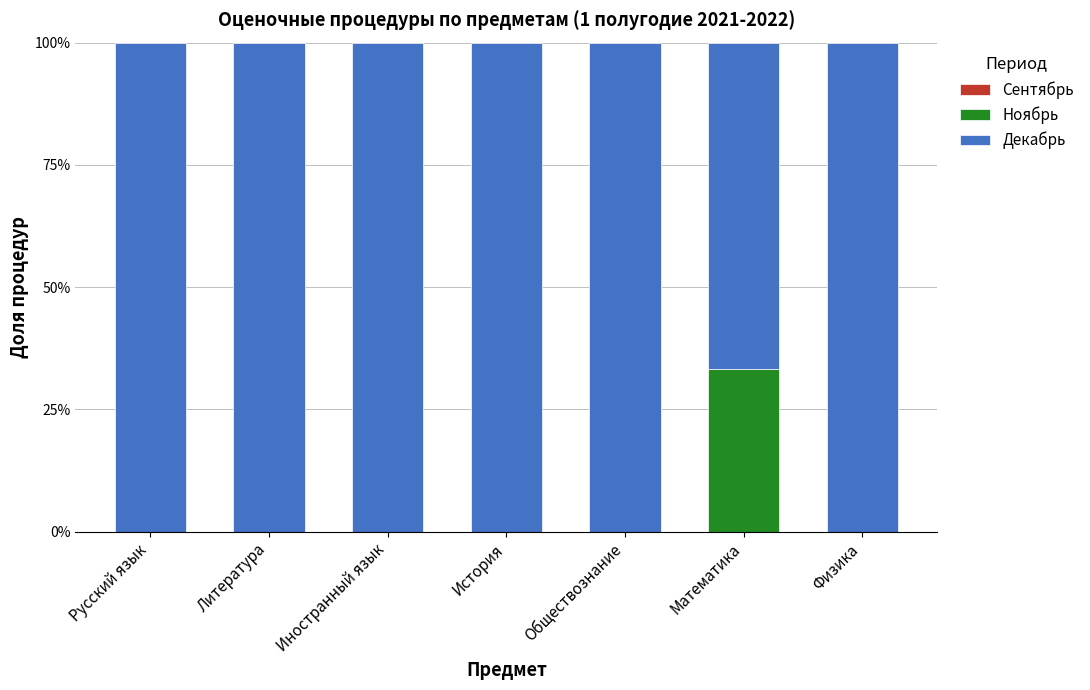

True or false: Ноябрь has a value of 0.0 at Физика.

True